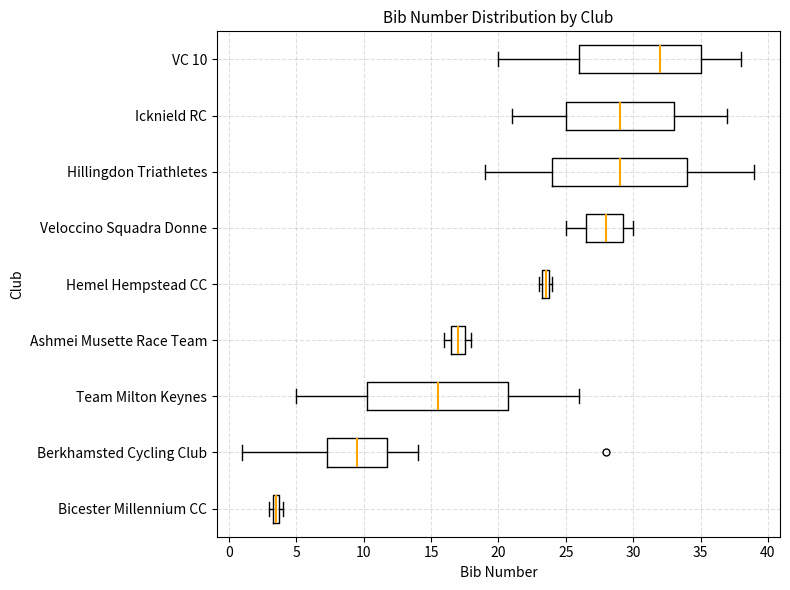

Which box's median line is the furthest to the right?

VC 10